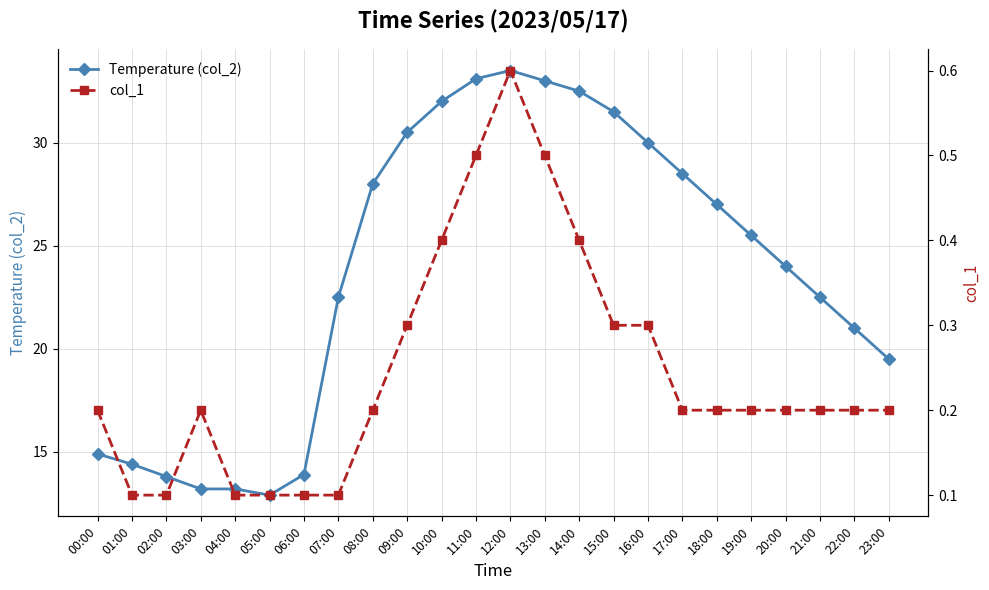

At which label is col_1 closest to 0?

01:00